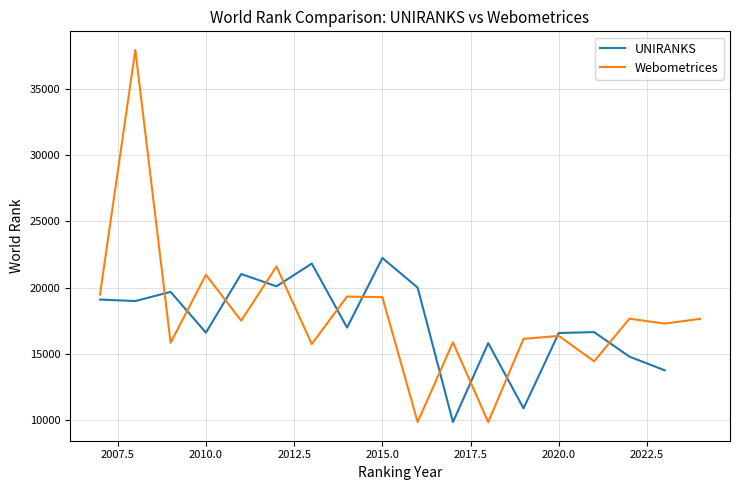

Which category has the lowest value across all series?

2016